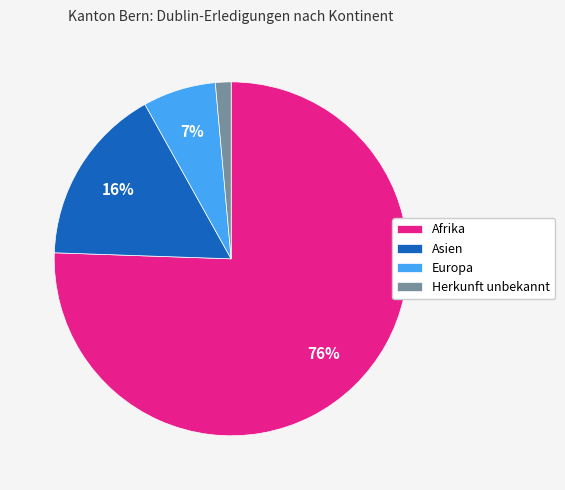

Is the sum of Afrika and Europa greater than half?

Yes